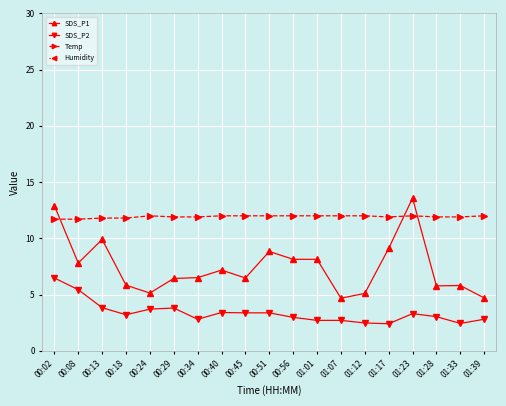

What is the sum of the Humidity values at 00:45 and 00:13?

199.8